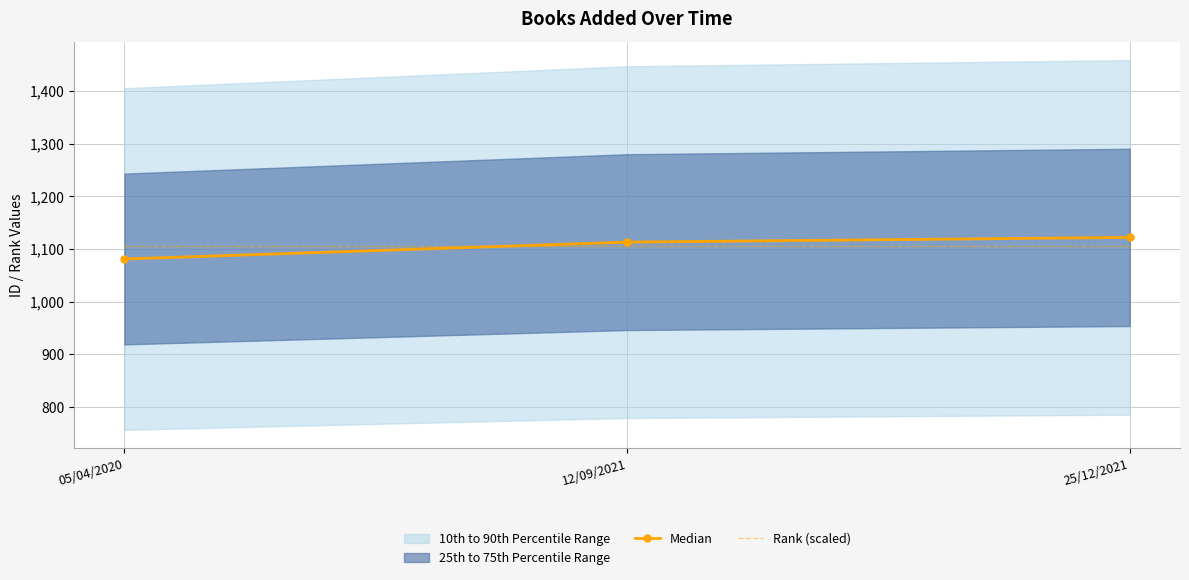

The value of Rank (scaled) at 05/04/2020 is 684.3. True or false?

False